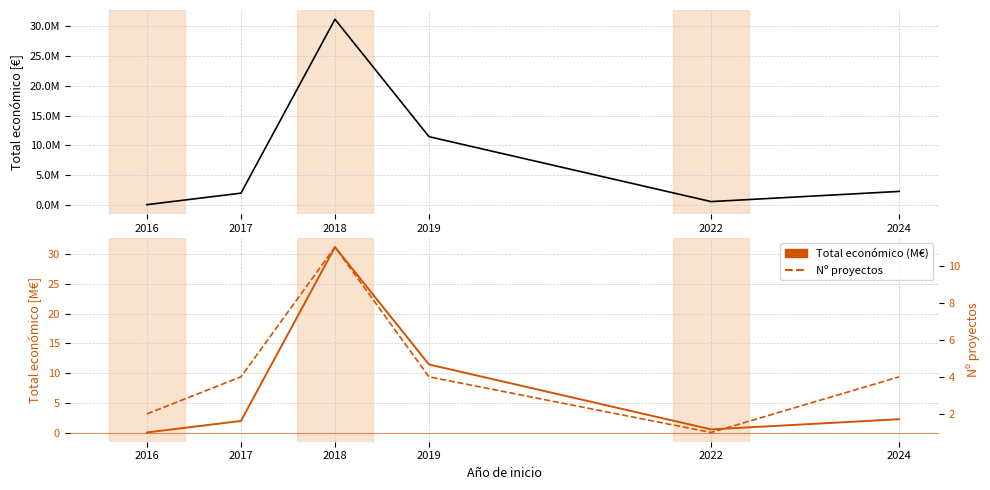

Which category has the highest value in the Nº proyectos series?

2018